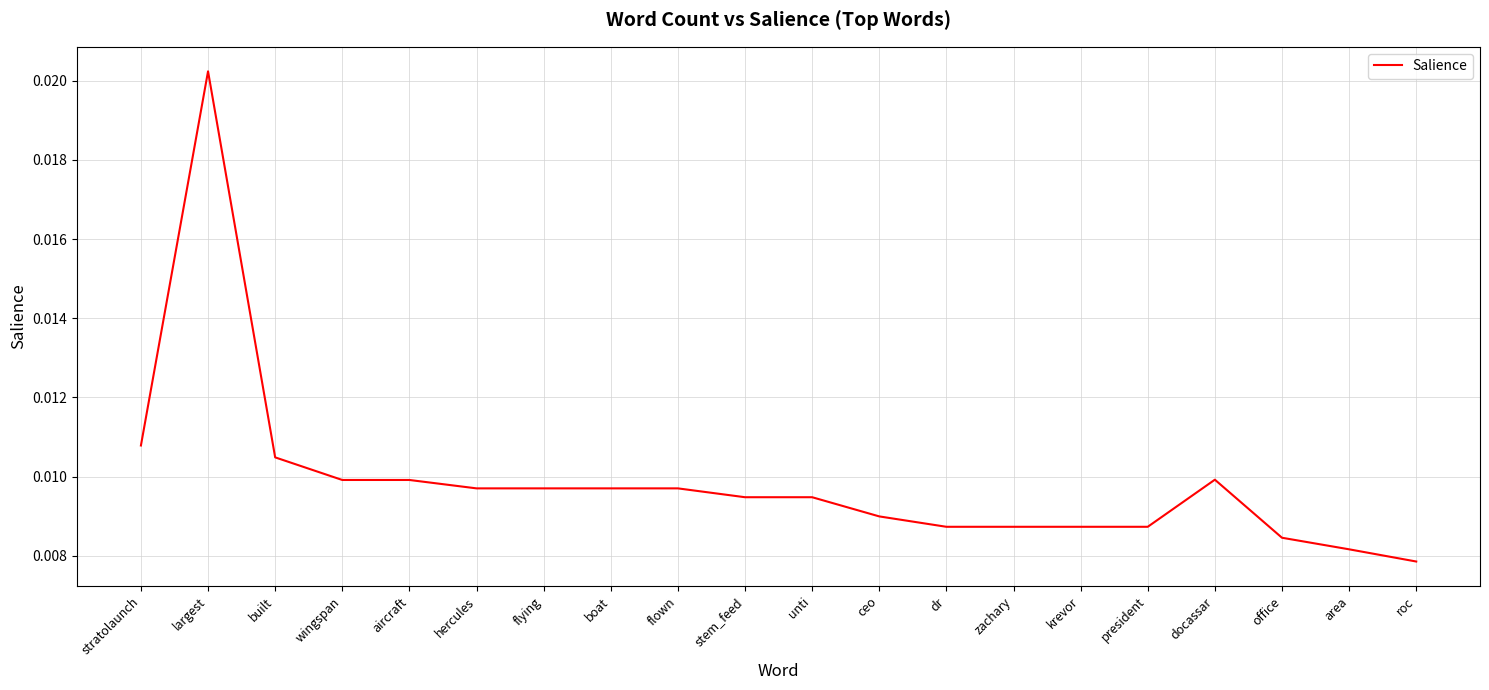

Which label corresponds to the largest value in the chart?

largest